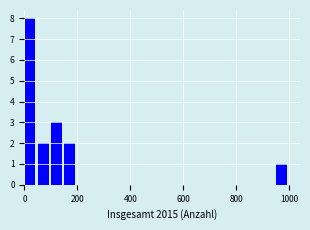

Around what value on the x-axis is the tallest bar? Give the approximate position of its centre, as read against the axis.

20